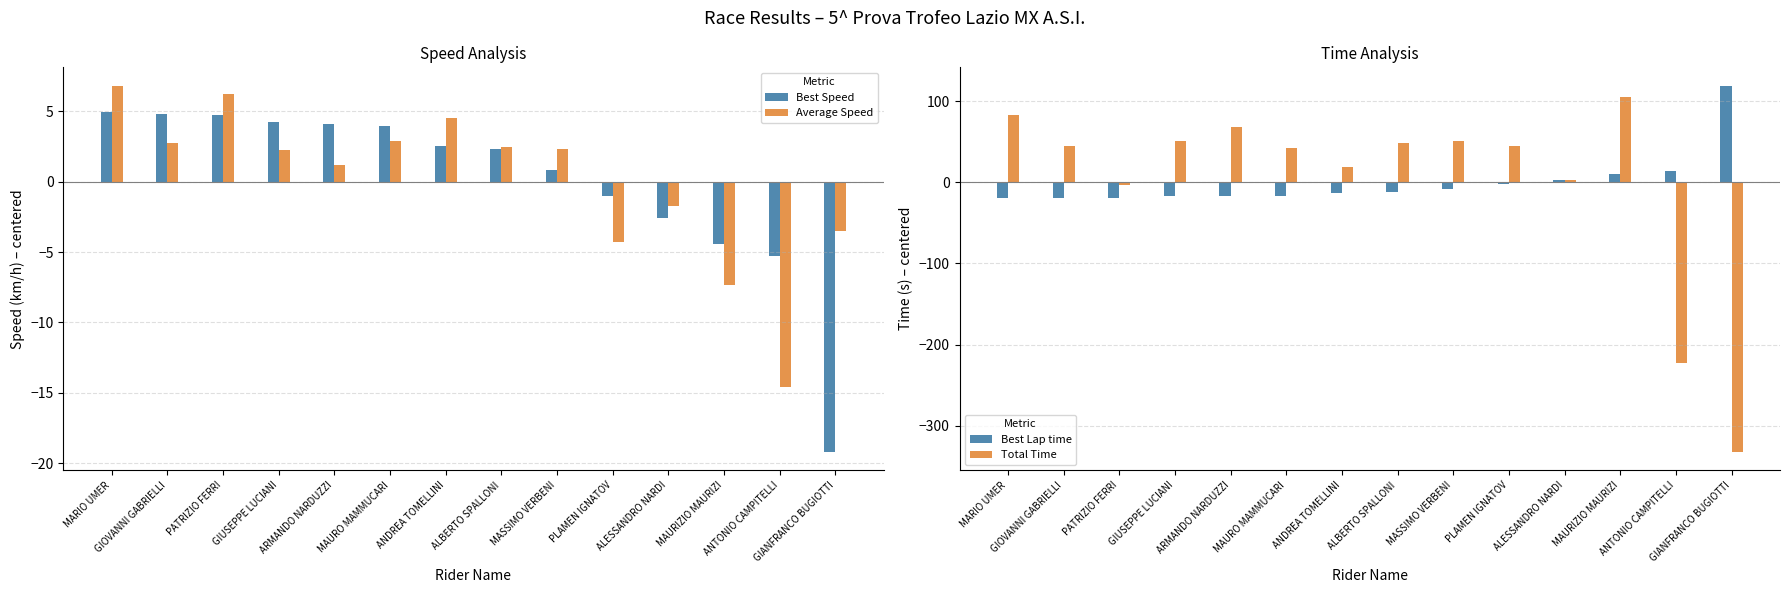

How many data points does each series have?

14